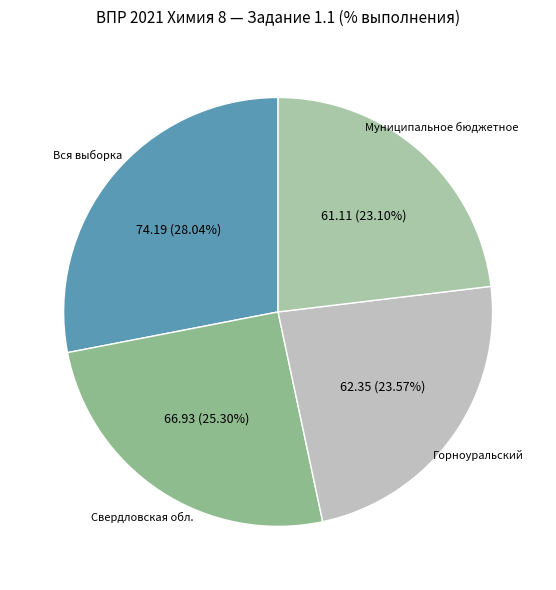

To the nearest percent, what is the difference between the Свердловская обл. and Вся выборка slice percentages?

3%